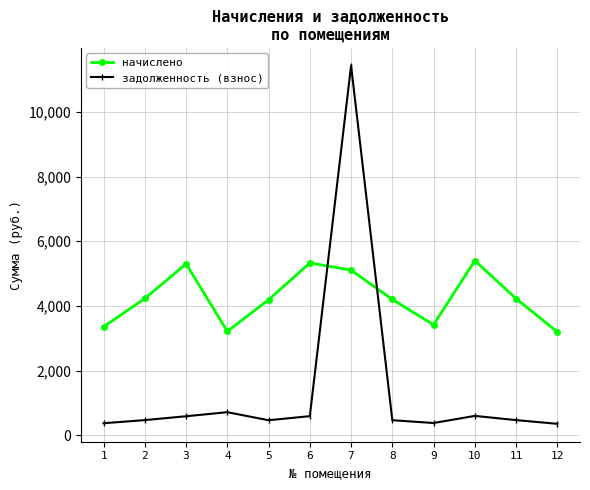

Which series ends up on top after the final intersection of начислено and задолженность (взнос)?

начислено